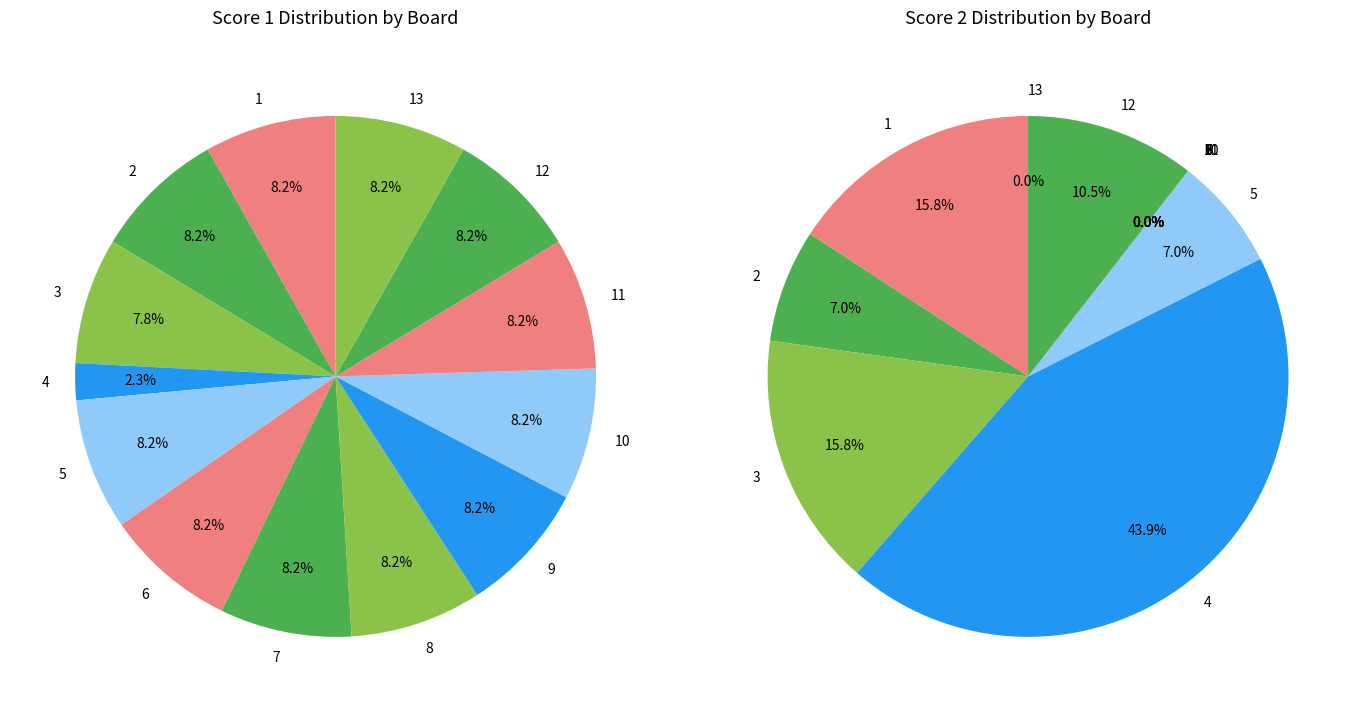

Is it true that 11 is 1% of the pie?

False